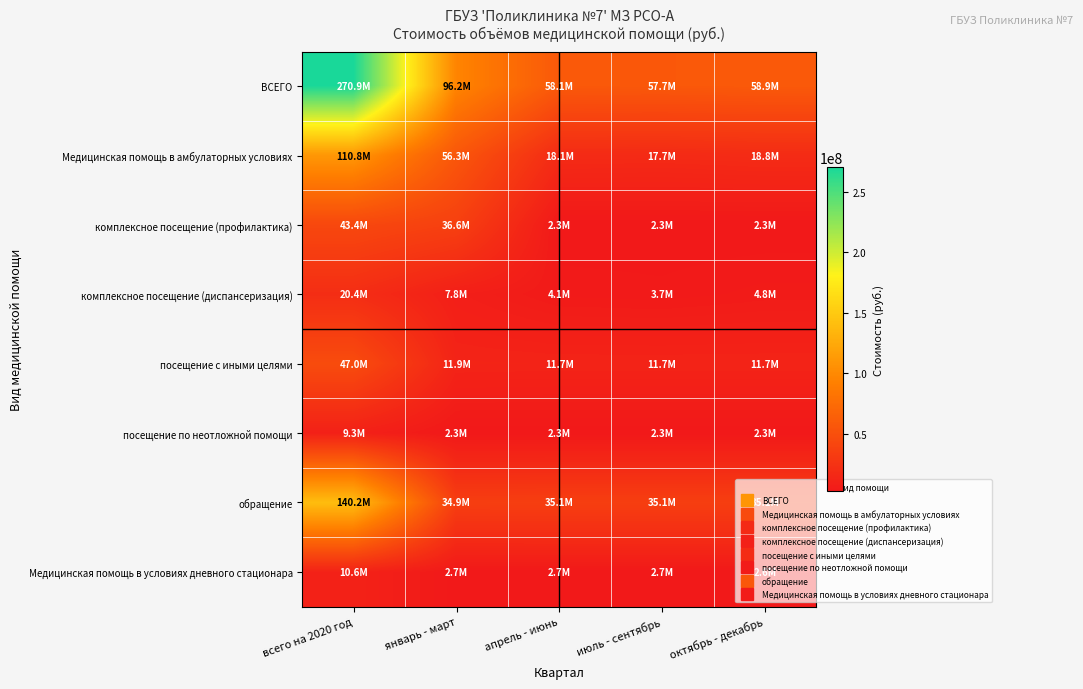

What is the smallest value displayed?

2292511.1